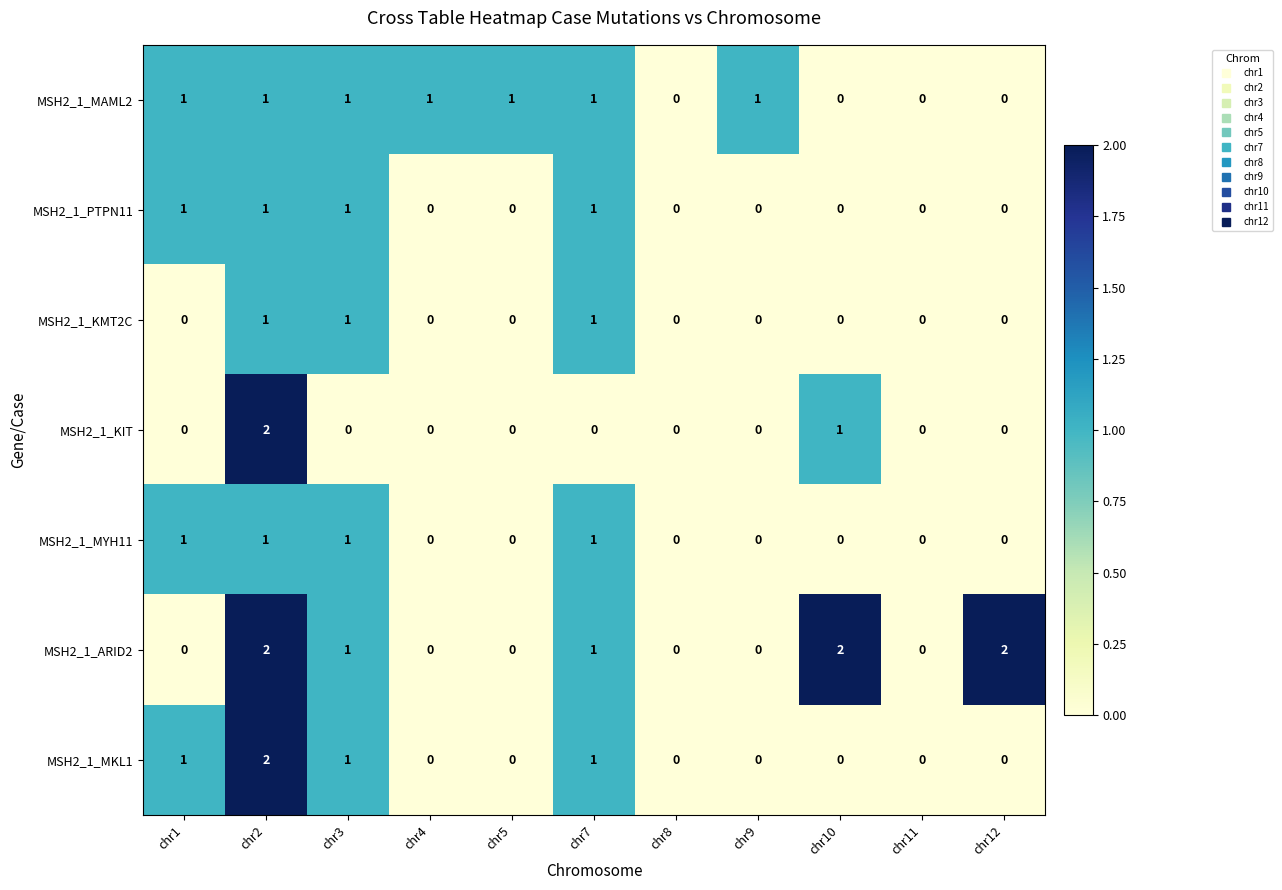

Is the value of MSH2_1_PTPN11 at chr2 greater than the value of MSH2_1_KMT2C at chr4?

Yes